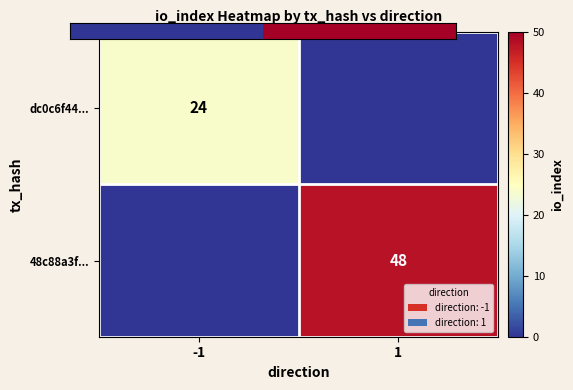

What is the total value across all series at 1?

49